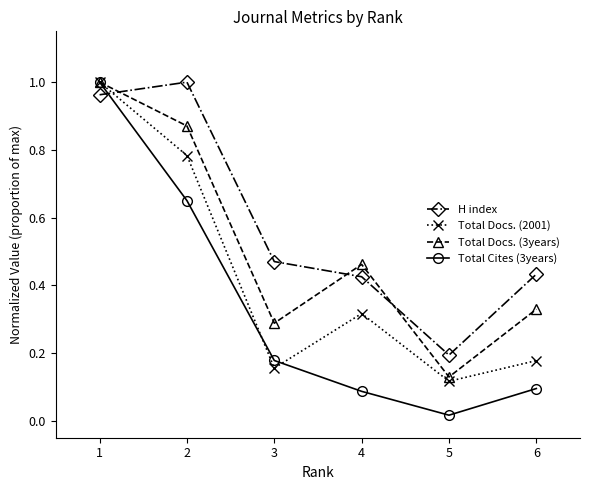

How many intersections are there between H index and Total Docs. (3years)?

3